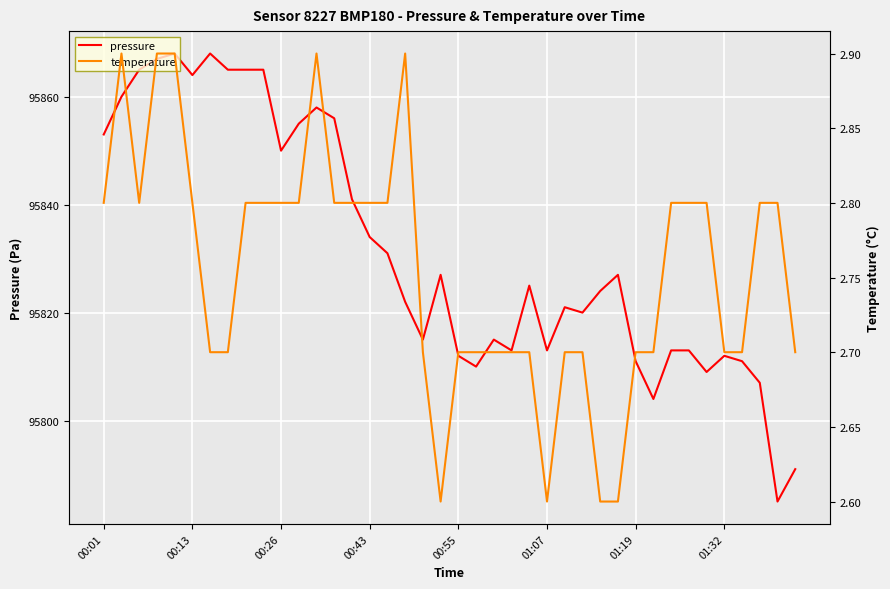

What is the value of the temperature point at the 2nd from the left?

2.9